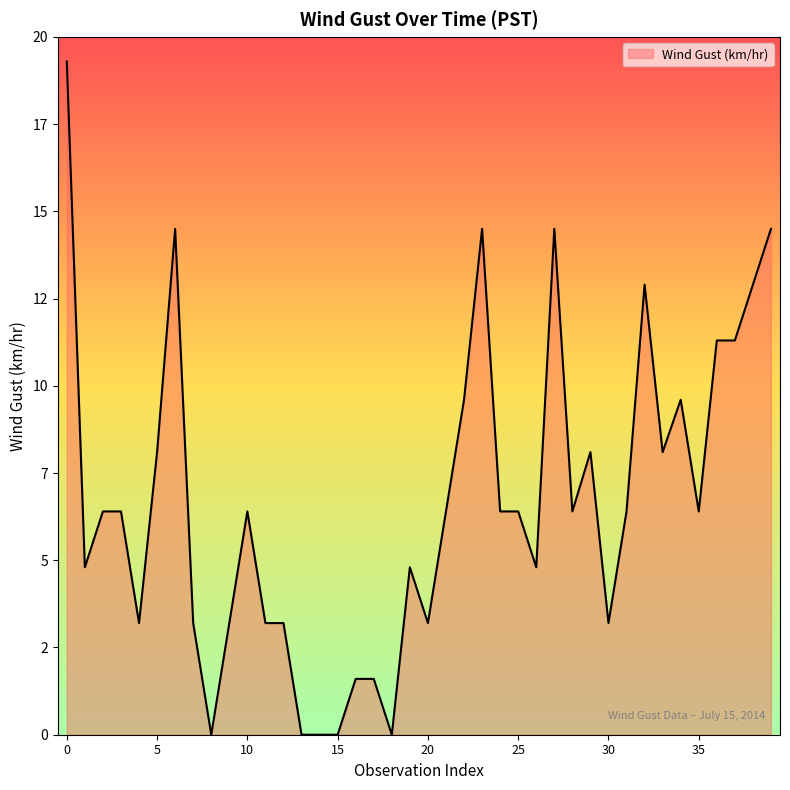

Which category has the lowest value across all series?

8